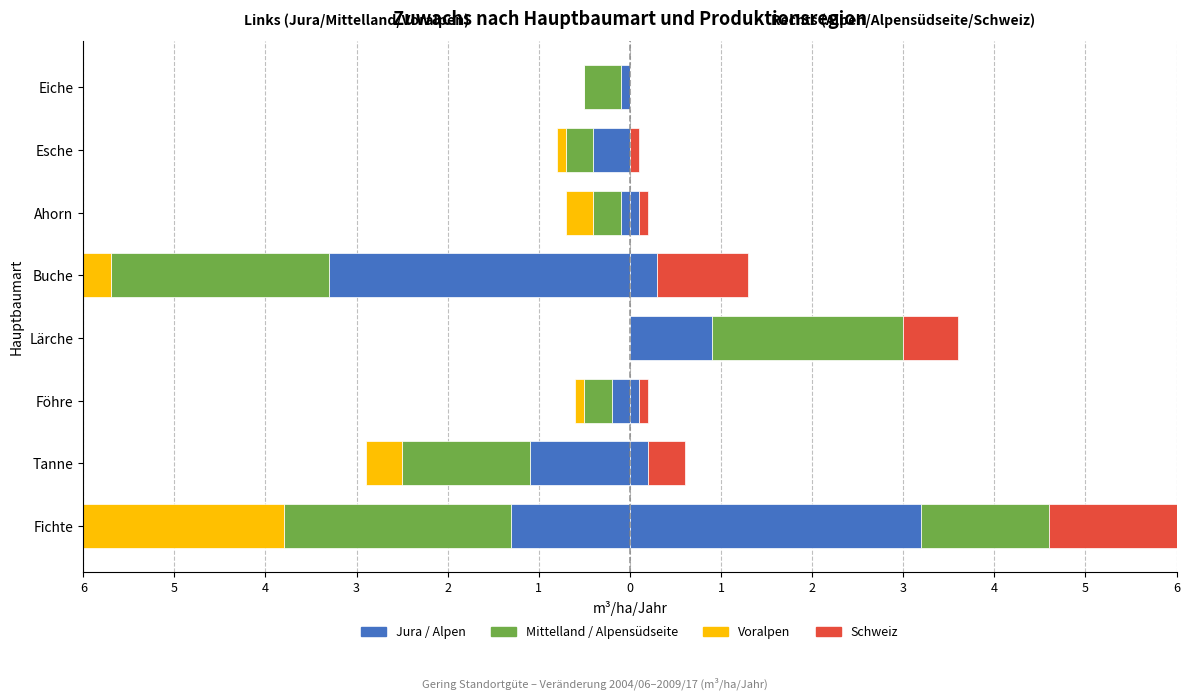

How many groups of bars are there?

8